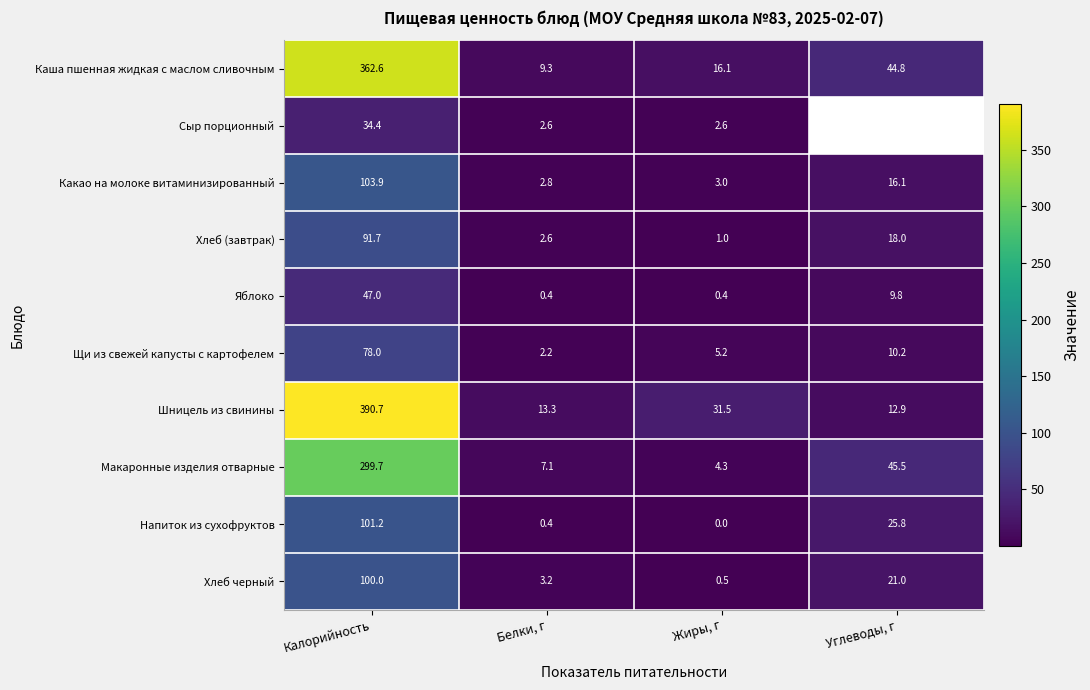

What is the sum of the Сыр порционный values at Жиры, г and Белки, г?

5.2